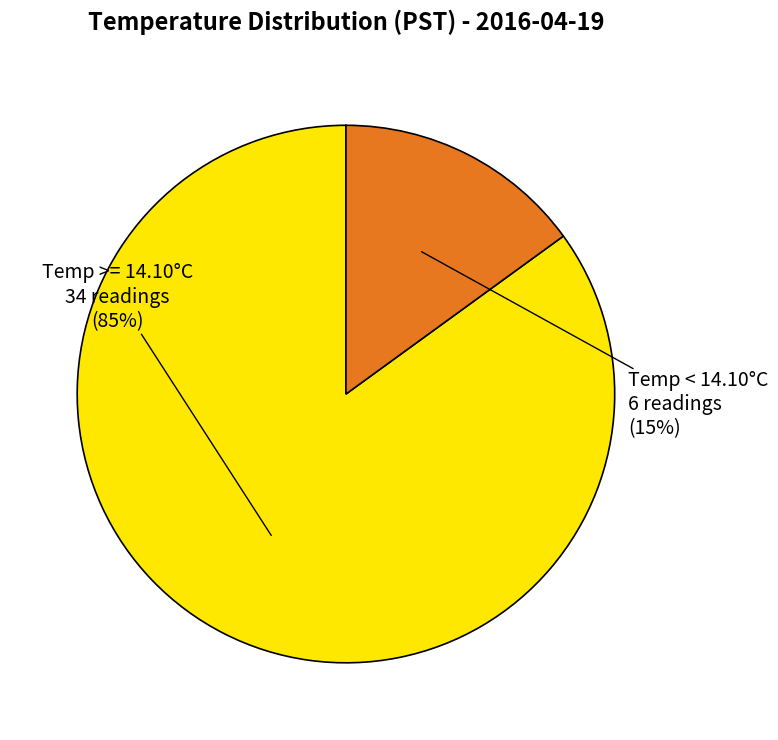

Does any single category account for the majority?

Yes